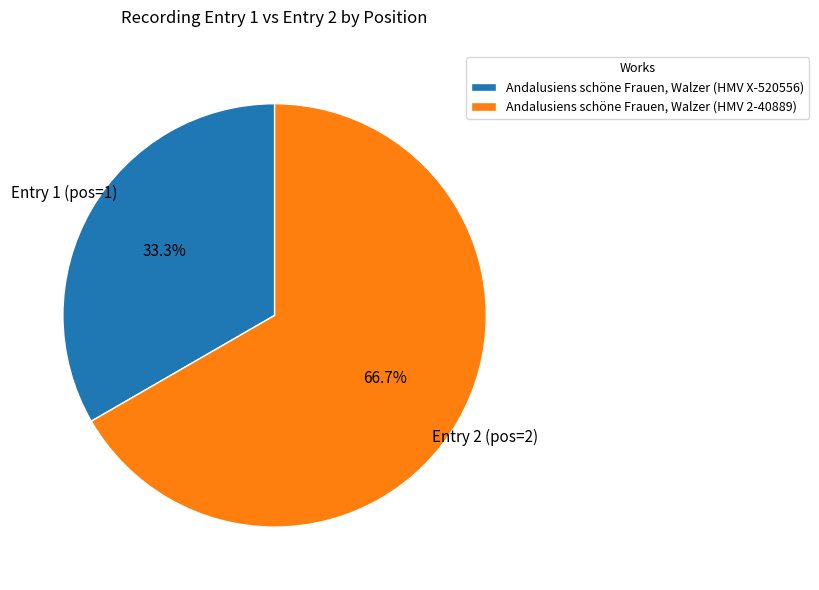

Do Andalusiens schöne Frauen, Walzer (HMV 2-40889) and Andalusiens schöne Frauen, Walzer (HMV X-520556) together represent more than half of the pie?

Yes